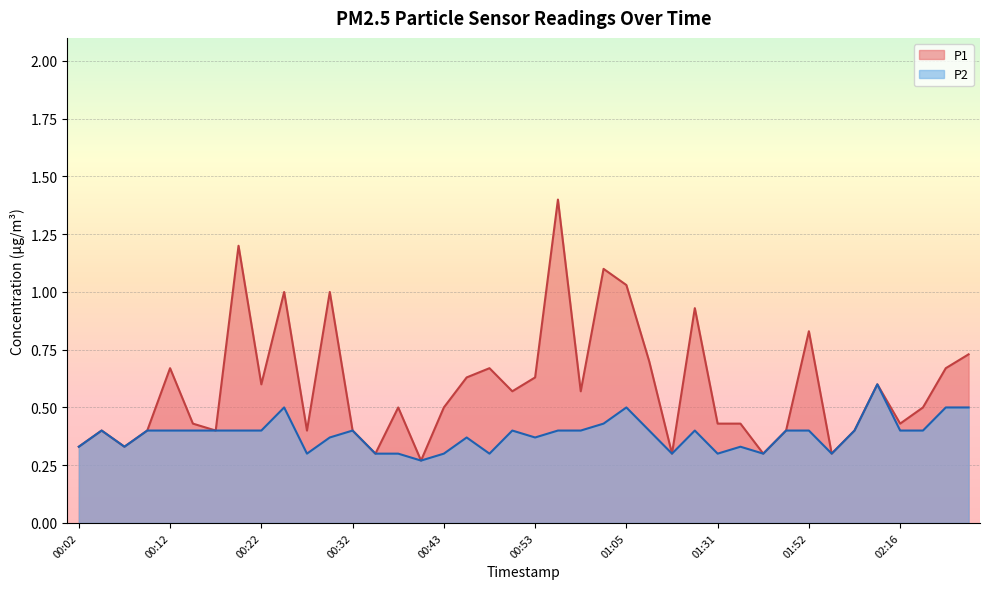

How many lines are shown in the chart?

2